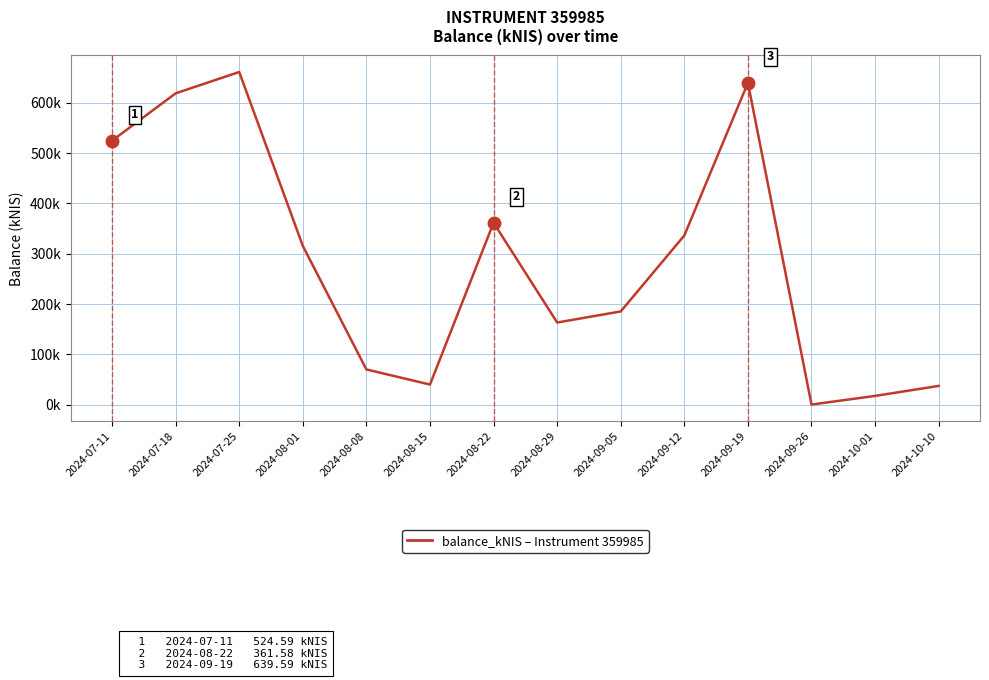

Which category has the highest value across all series?

2024-07-25